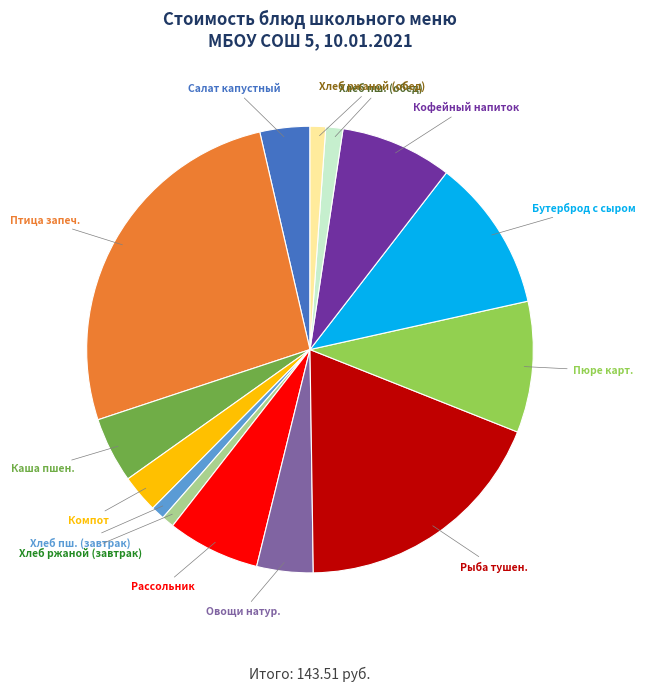

Is there any slice that represents more than half of the pie?

No